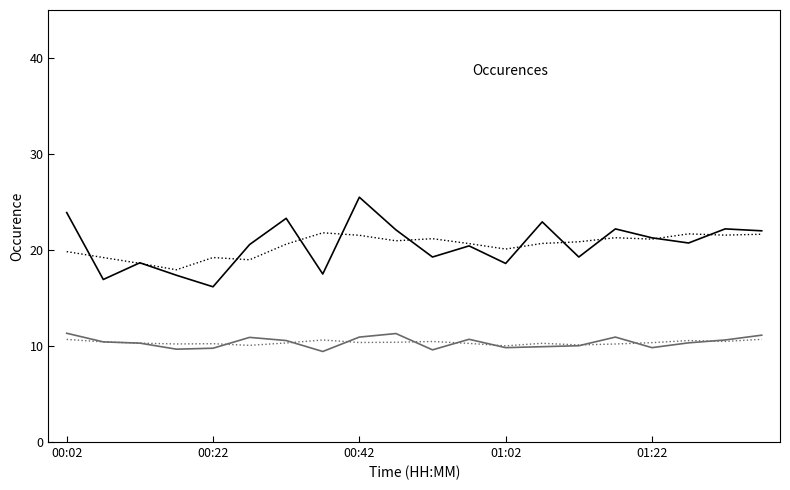

What is the smallest value displayed?

9.4